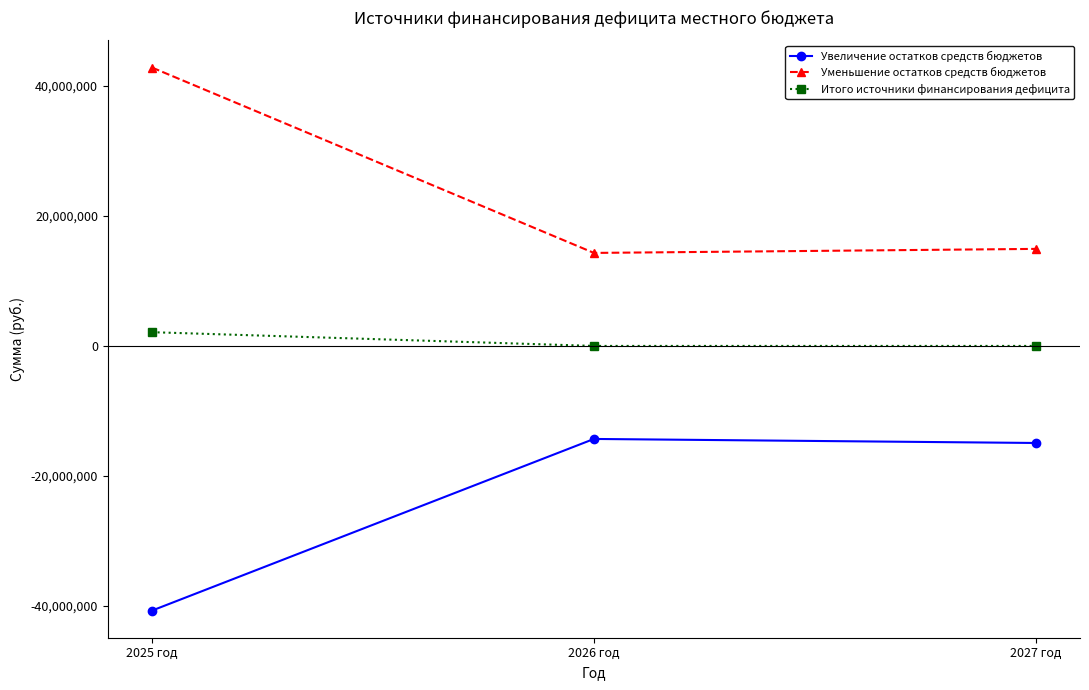

At which label is Уменьшение остатков средств бюджетов closest to 28578337?

2027 год